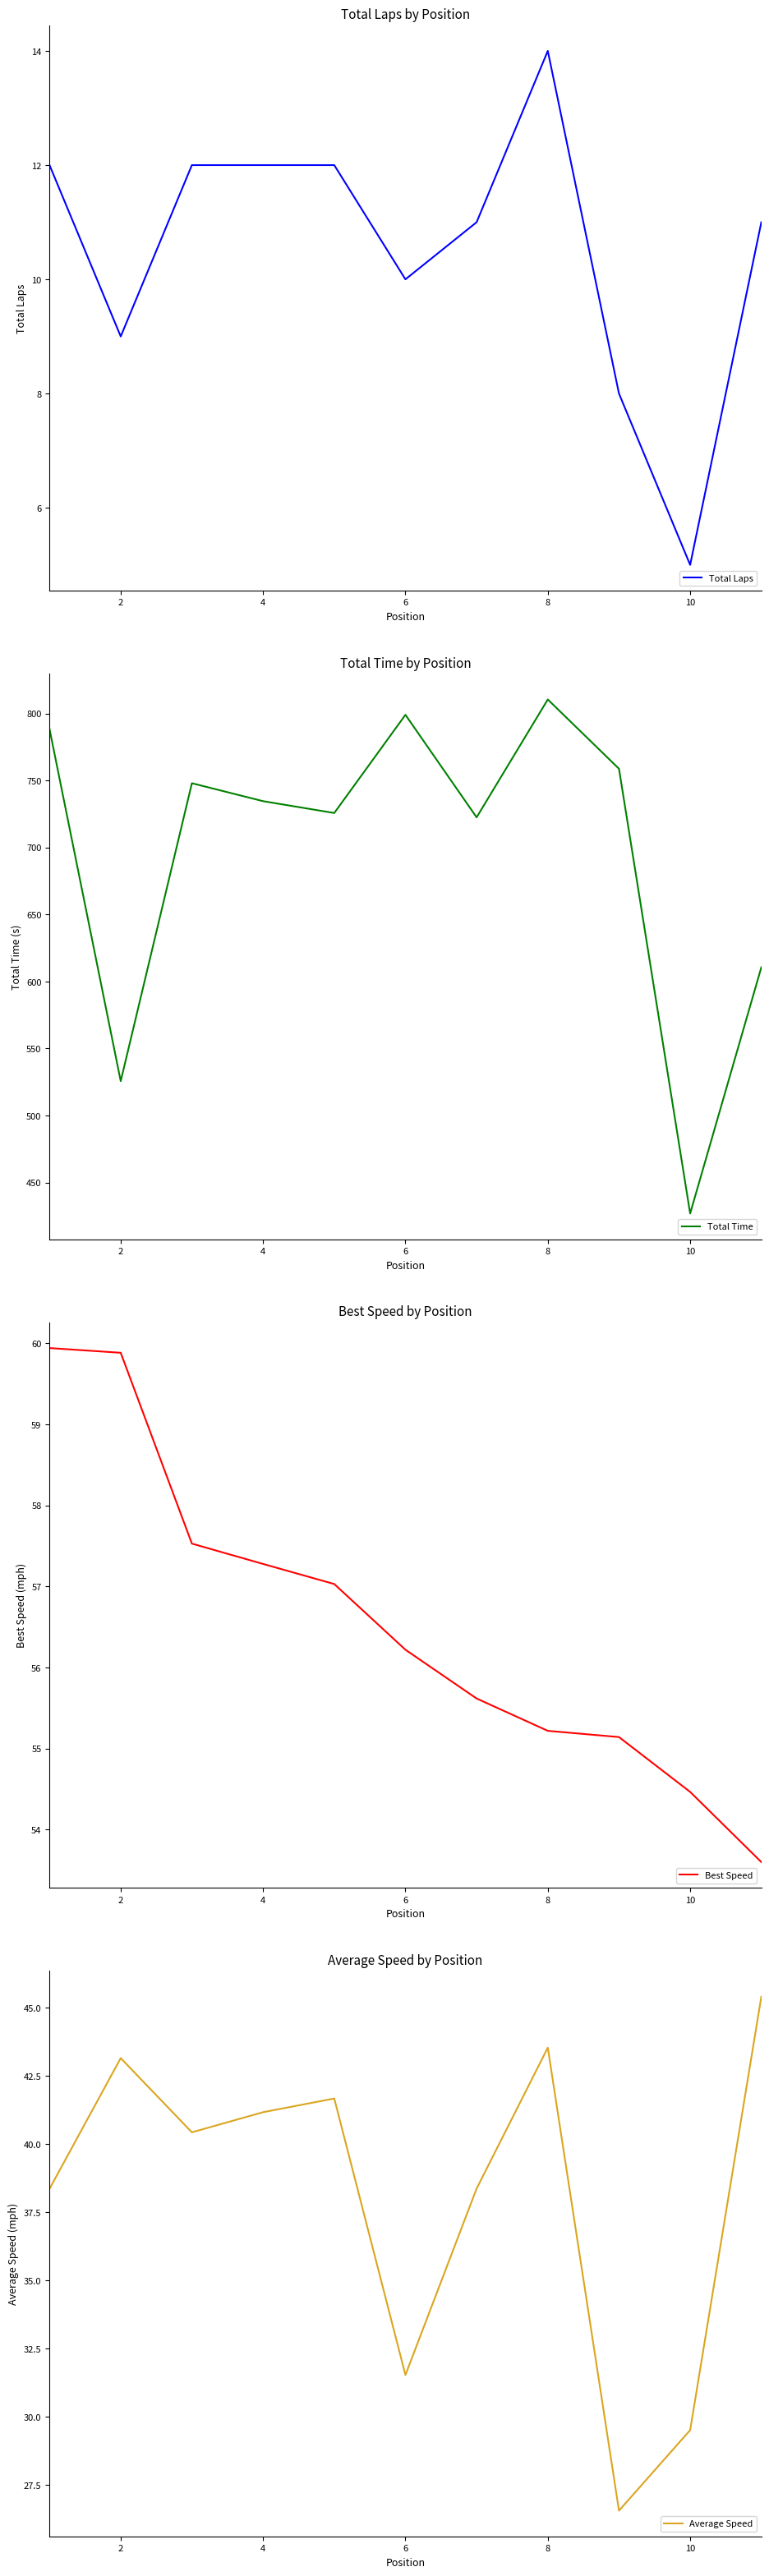

What value does the Average Speed series have at 8?

43.5